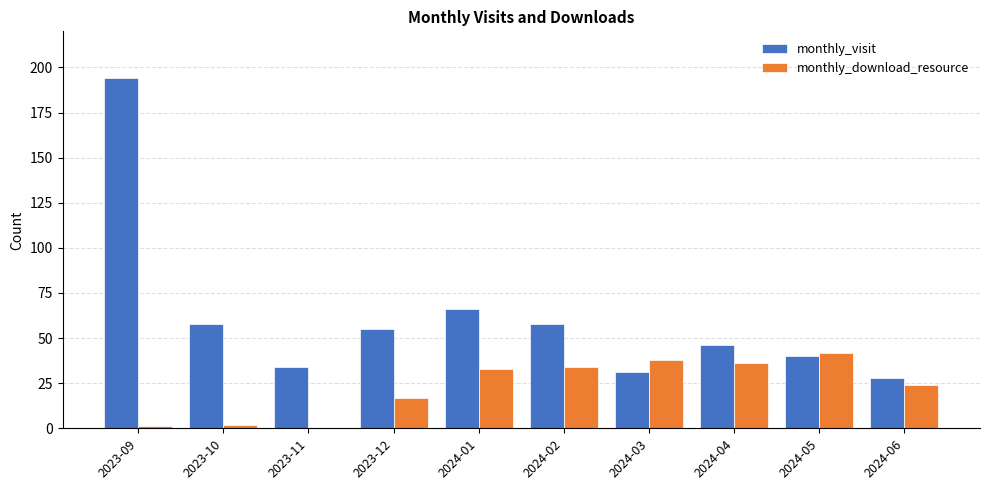

Between 2024-01 and 2024-03, which series saw the biggest shift?

monthly_visit